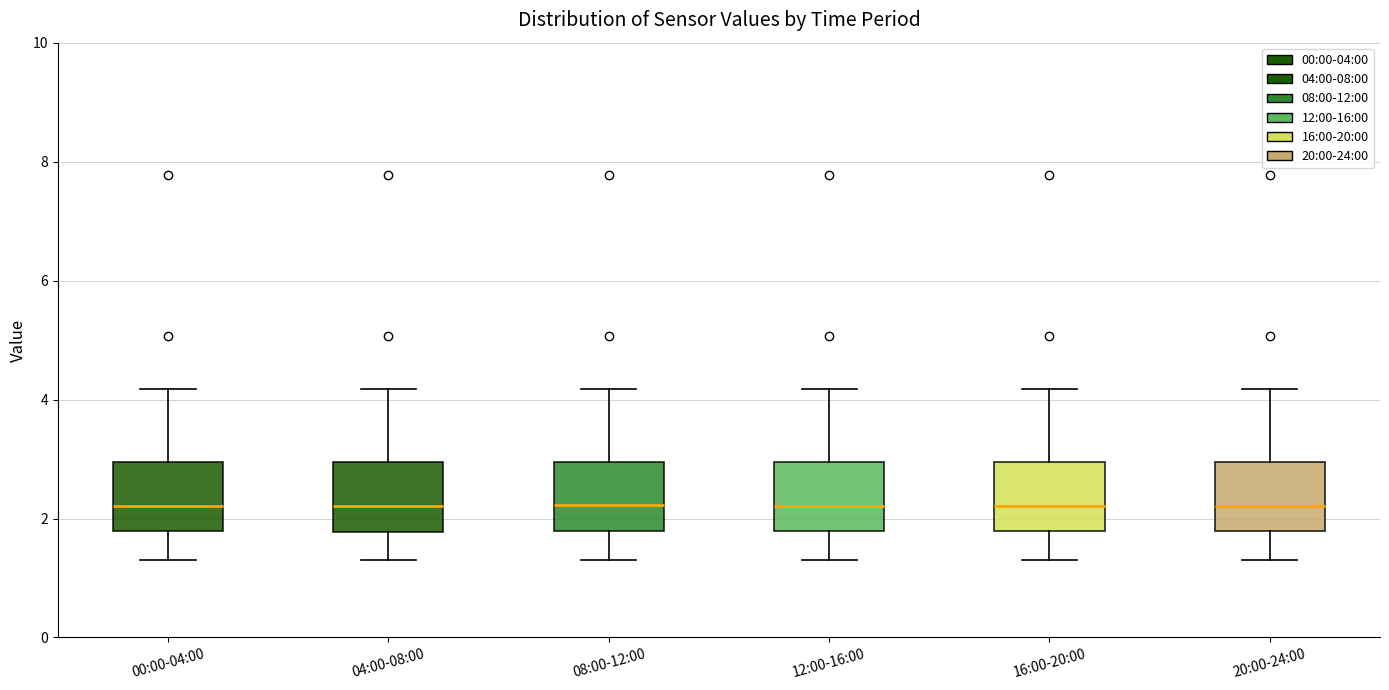

Reading left to right, read every box against the y-axis: the position of its median line, the range the box covers, and the ends of its whiskers. The values are not printed on the chart, so give them approximately, as read against the axis.

00:00-04:00: median 2.2, box 1.8 to 3.0, whiskers 1.4 to 4.2
04:00-08:00: median 2.2, box 1.8 to 3.0, whiskers 1.4 to 4.2
08:00-12:00: median 2.2, box 1.8 to 3.0, whiskers 1.4 to 4.2
12:00-16:00: median 2.2, box 1.8 to 3.0, whiskers 1.4 to 4.2
16:00-20:00: median 2.2, box 1.8 to 3.0, whiskers 1.4 to 4.2
20:00-24:00: median 2.2, box 1.8 to 3.0, whiskers 1.4 to 4.2